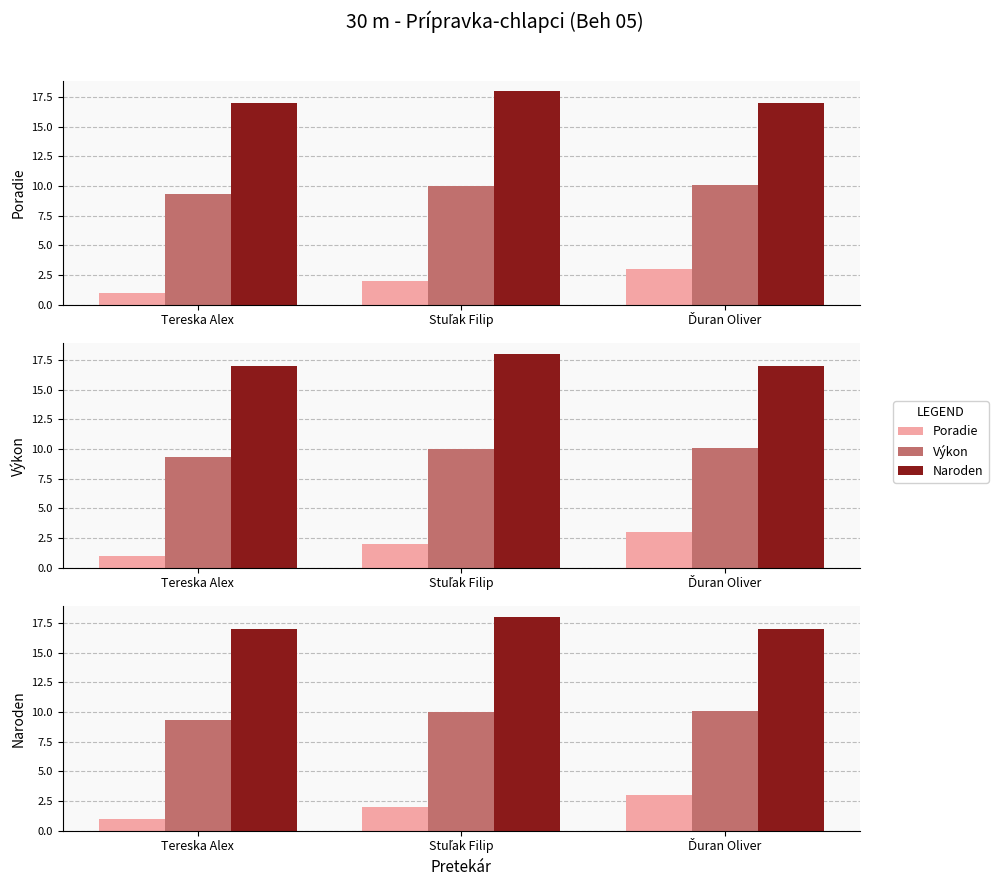

What is the sum of the Výkon values at Ďuran Oliver and Stuľak Filip?

20.1